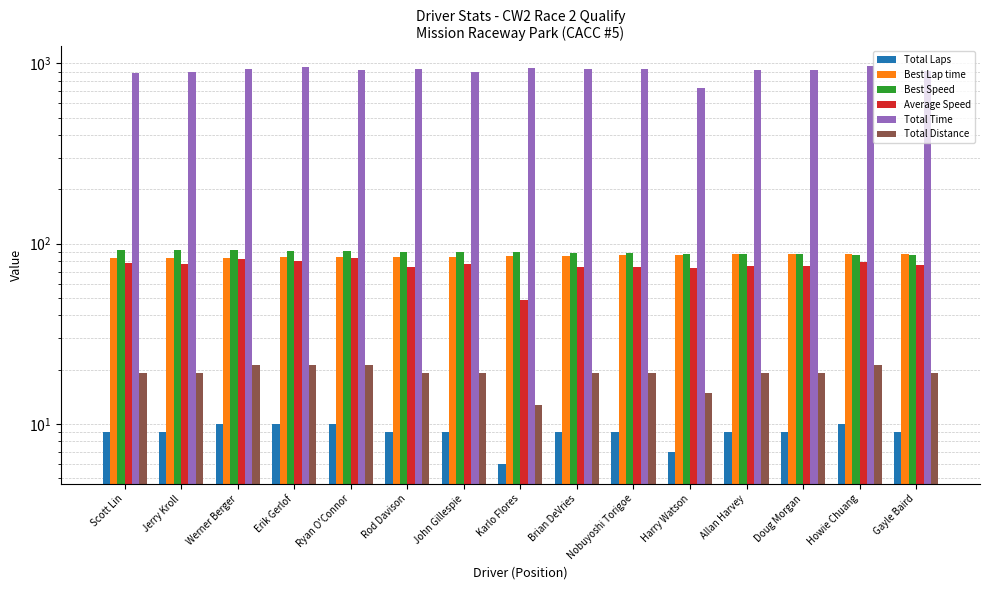

What is the maximum value shown in the chart?

962.0